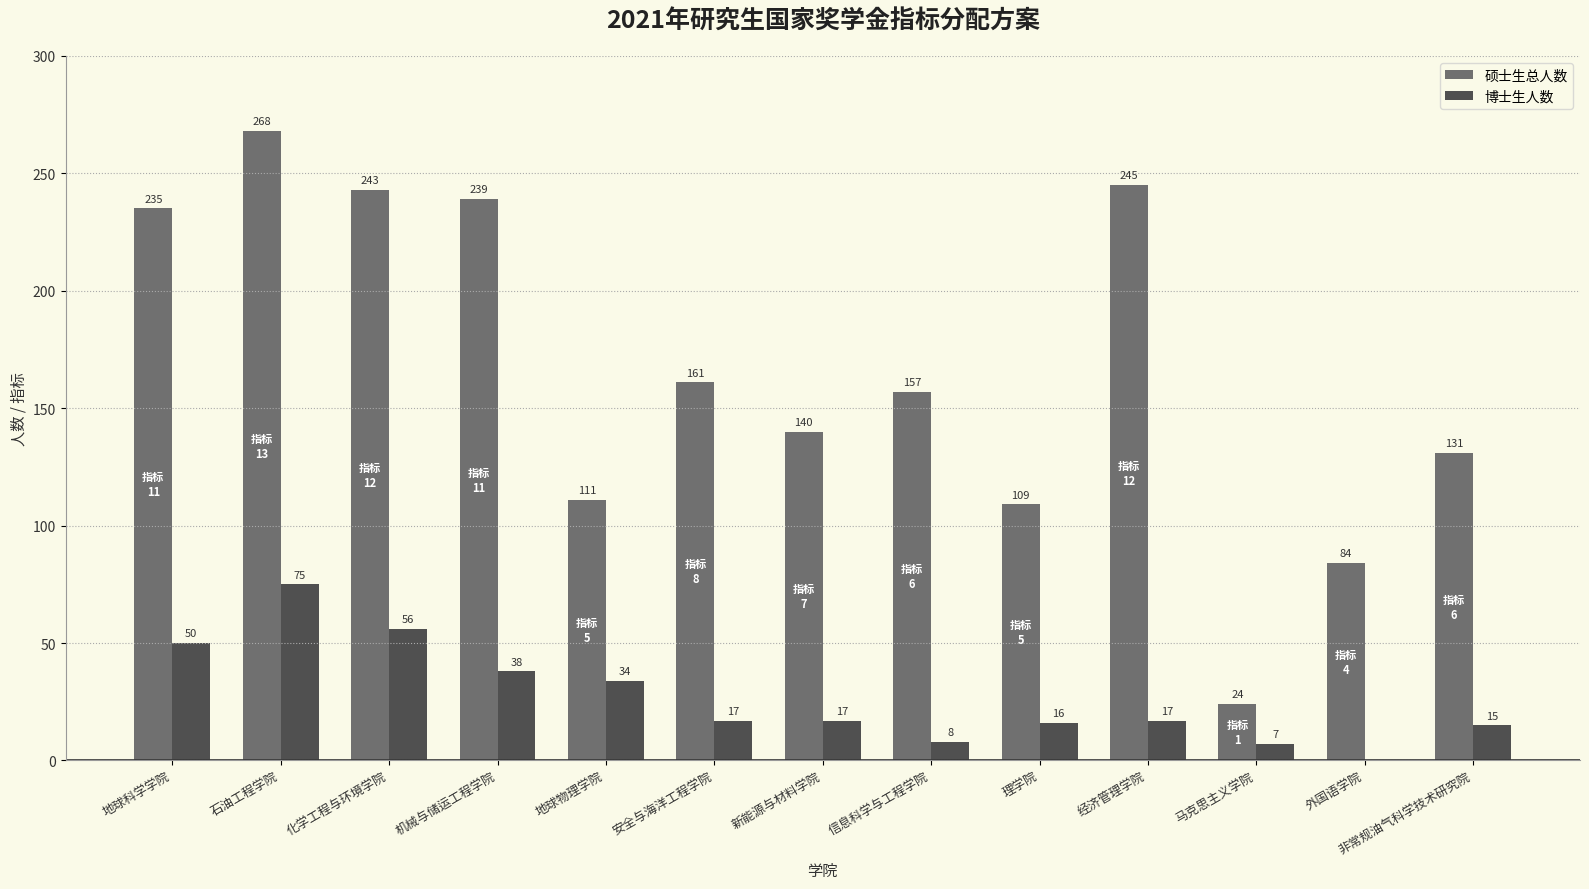

What is the sum of the 博士生人数 values at 理学院 and 石油工程学院?

91